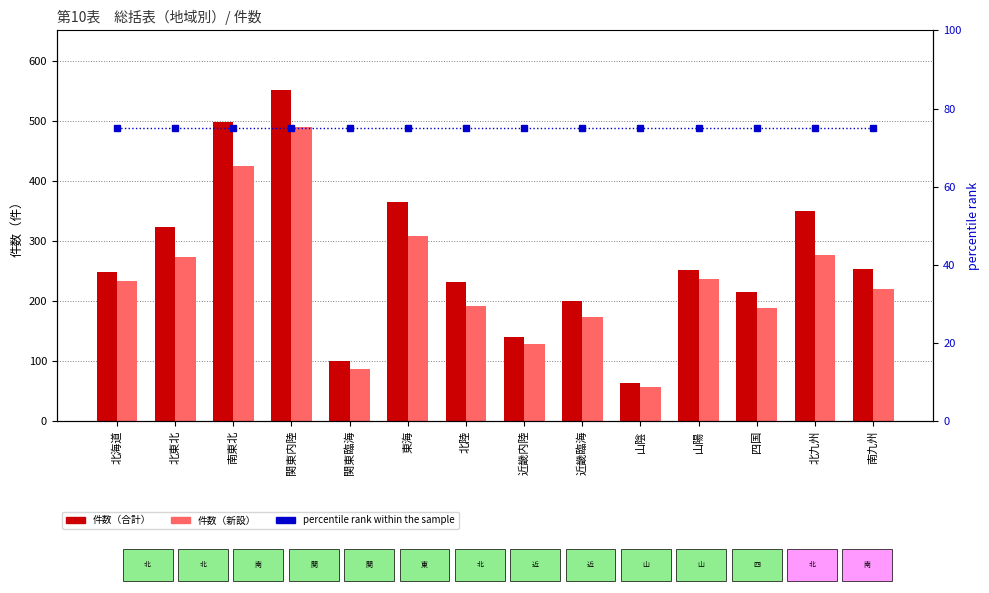

At 山陰, list the series in order from smallest to largest.

件数（新設）, 件数（合計）, percentile rank within the sample